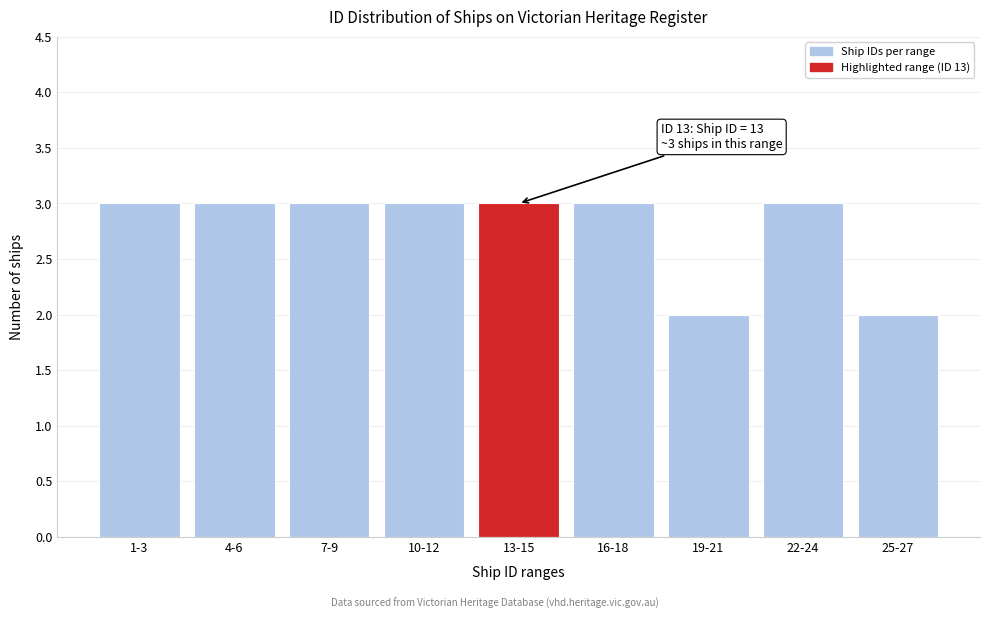

Reading left to right, list all the values displayed in this chart.

3	3	3	3	3	3	2	3	2